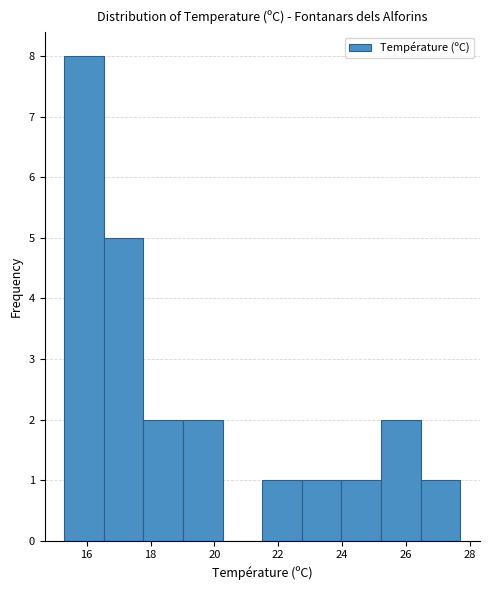

What is the height of the bar covering 21.50 to 22.74 on the x-axis? Neither the bar edges nor the heights are printed on the chart, so give them approximately, as read against the axes.

1